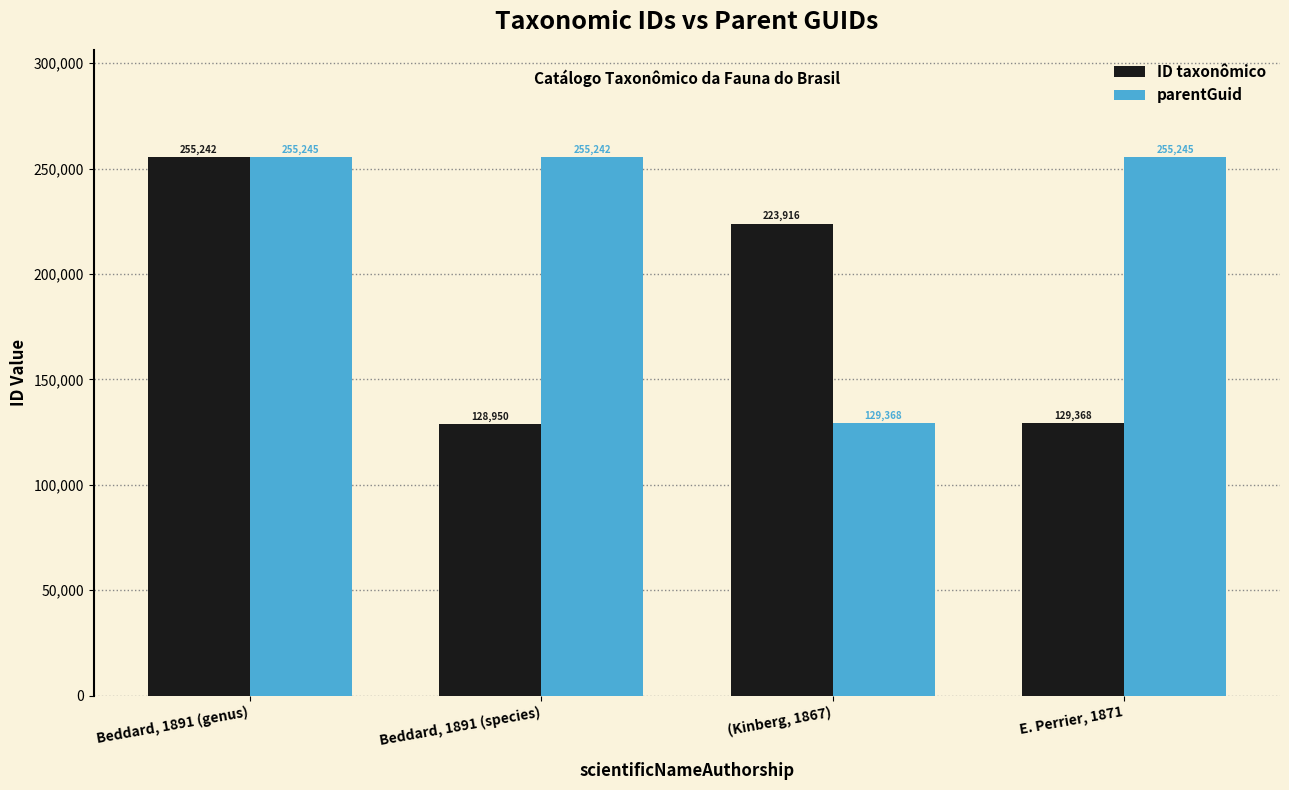

Which series has the widest spread of values?

ID taxonômico